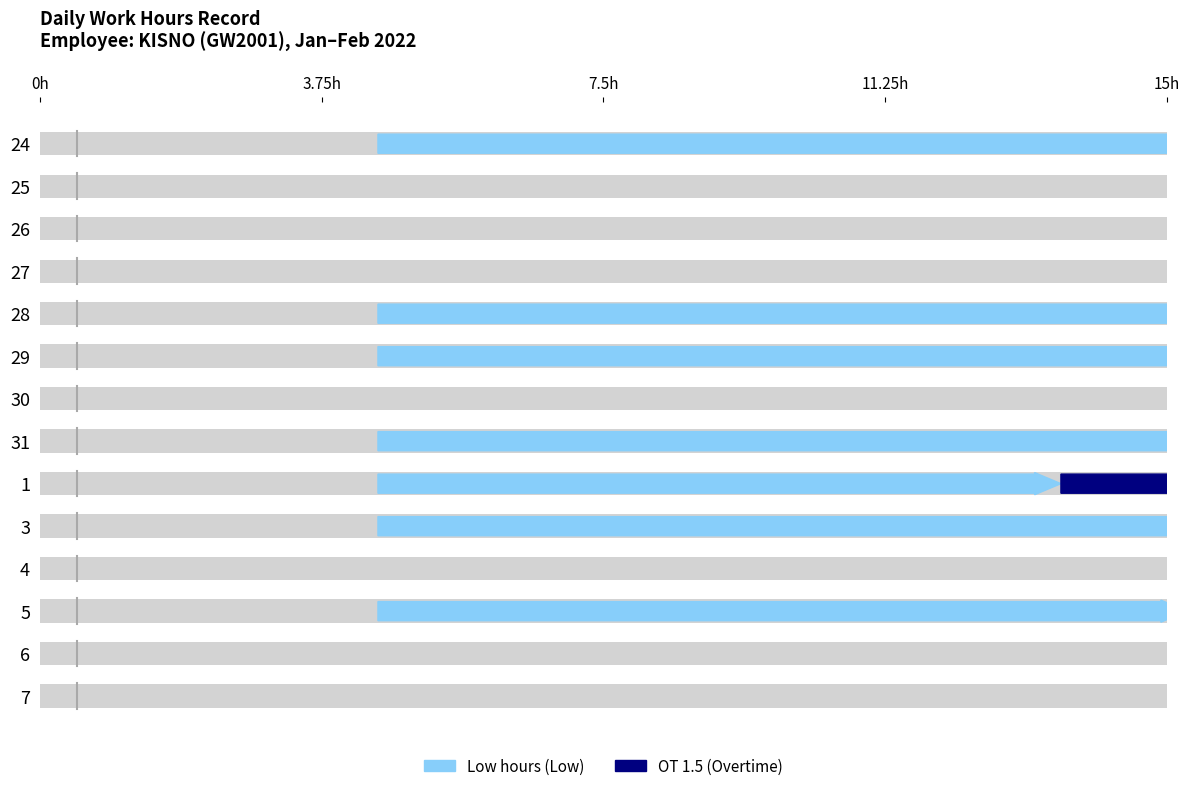

List the series in order of their overall mean, lowest first.

OT 1.5, Low